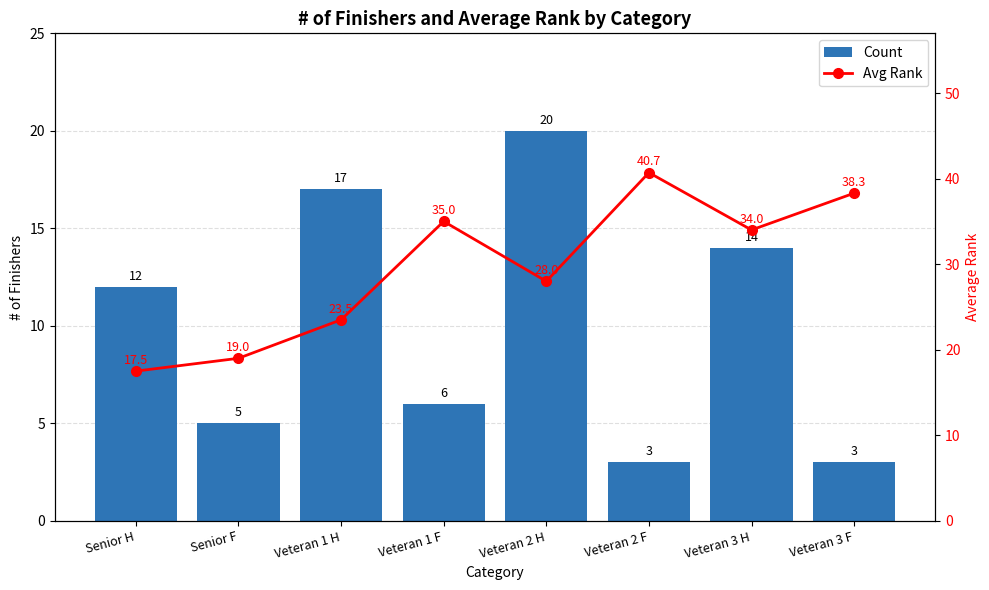

Reading left to right, what are all the values shown in this chart?

Count: 12.0	5.0	17.0	6.0	20.0	3.0	14.0	3.0
Avg Rank: 17.5	19.0	23.5	35.0	28.0	40.7	34.0	38.3